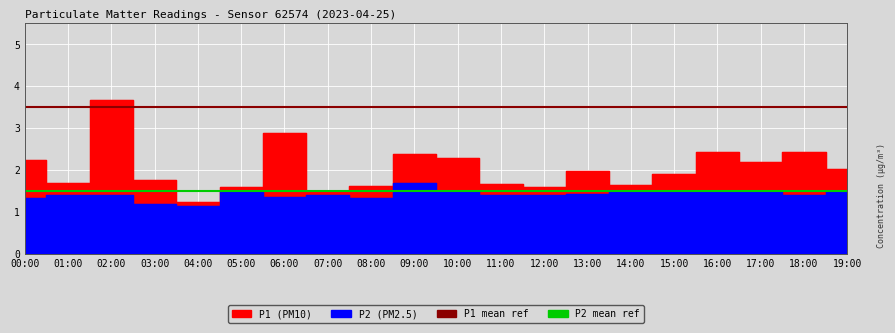

How many series are shown in this chart?

2